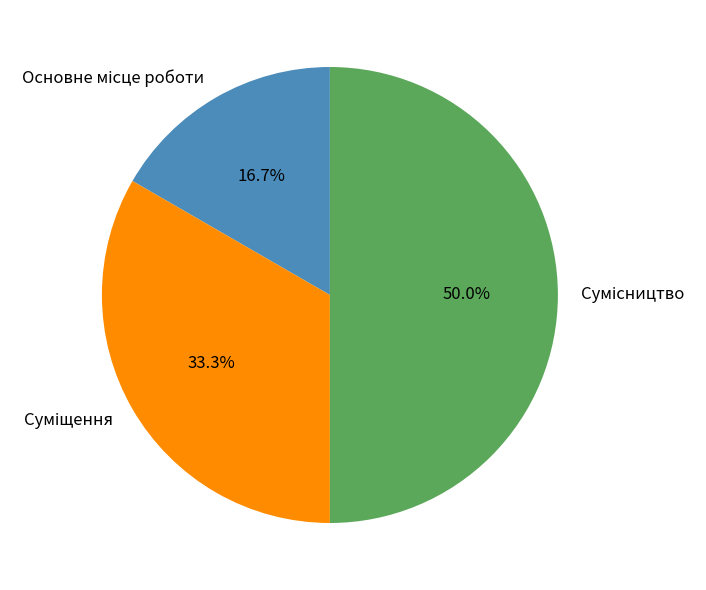

To the nearest percent, what is the average slice percentage?

33%